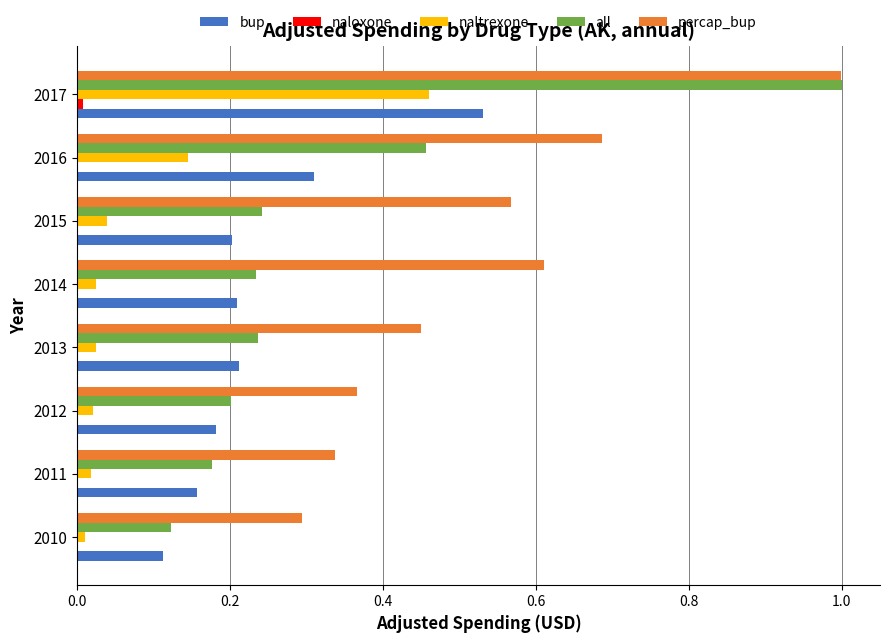

At which category is the sum across all series the highest?

2017